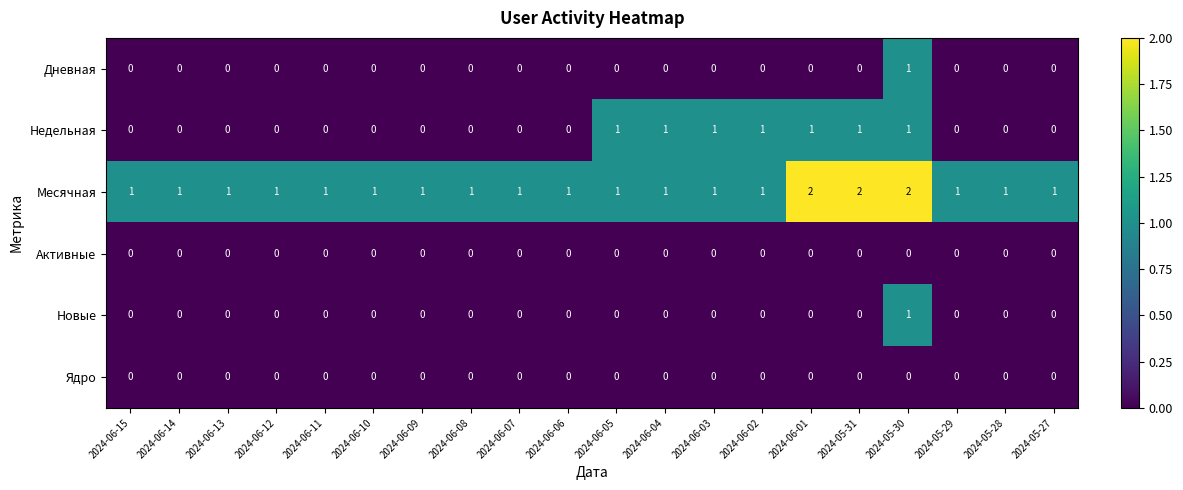

At how many categories does at least one series exceed 0?

20